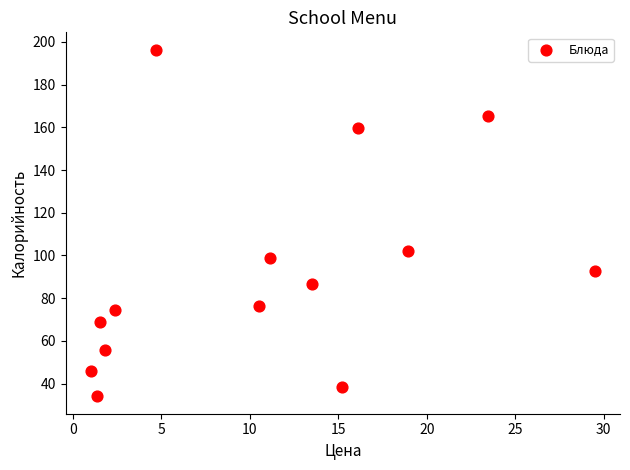

What Y value in the scatter plot is closest to 115?

102.0